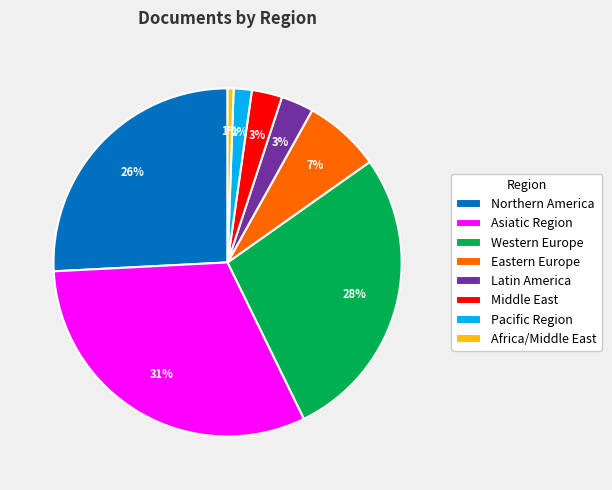

To the nearest percent, what is the combined percentage of Africa/Middle East and Eastern Europe?

8%